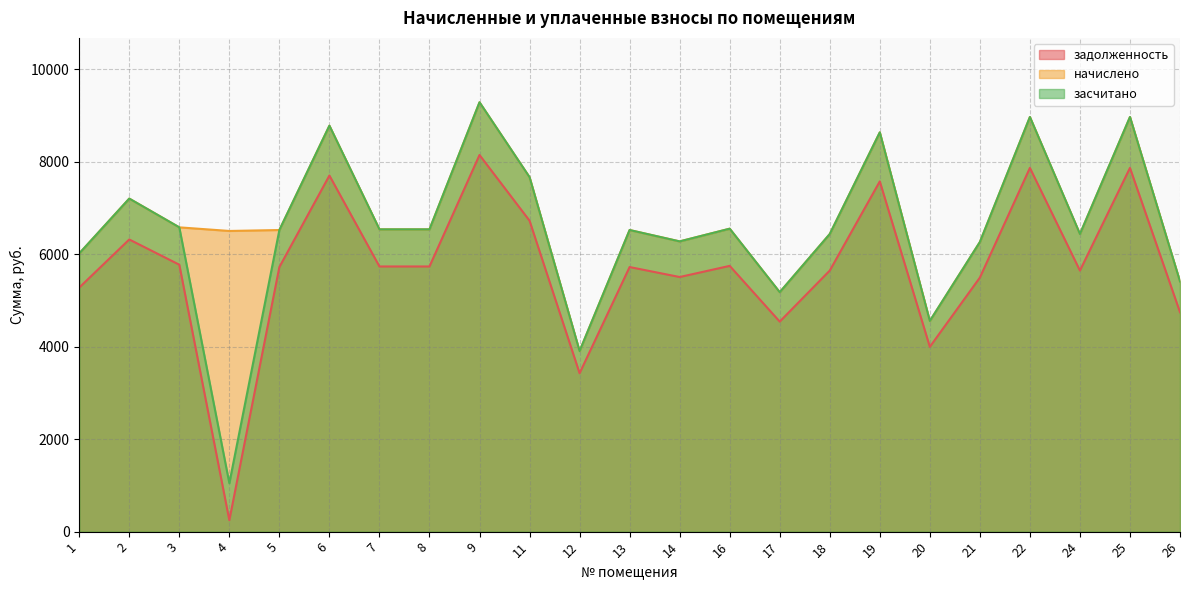

Between 2 and 24, which is larger?

2